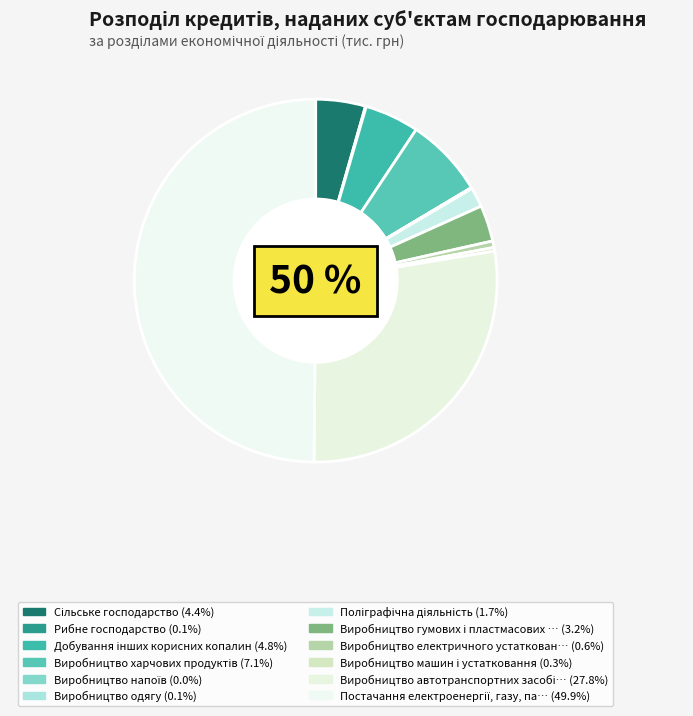

Which slice is the smallest?

Виробництво напоїв